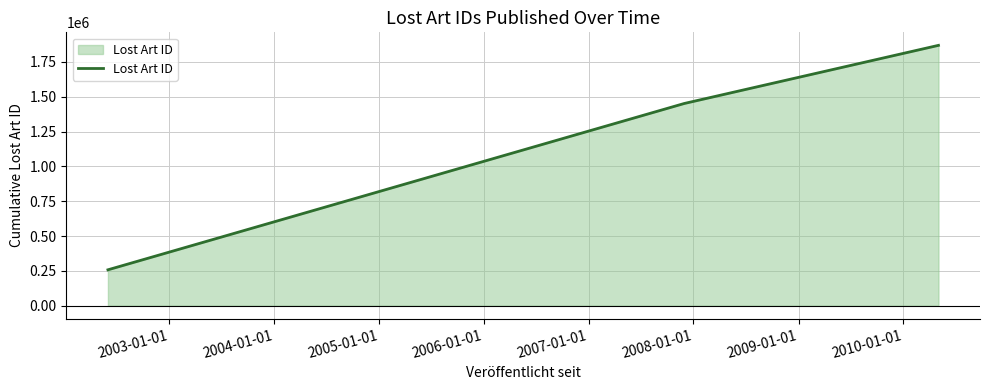

What is the maximum value shown in the chart?

1869016